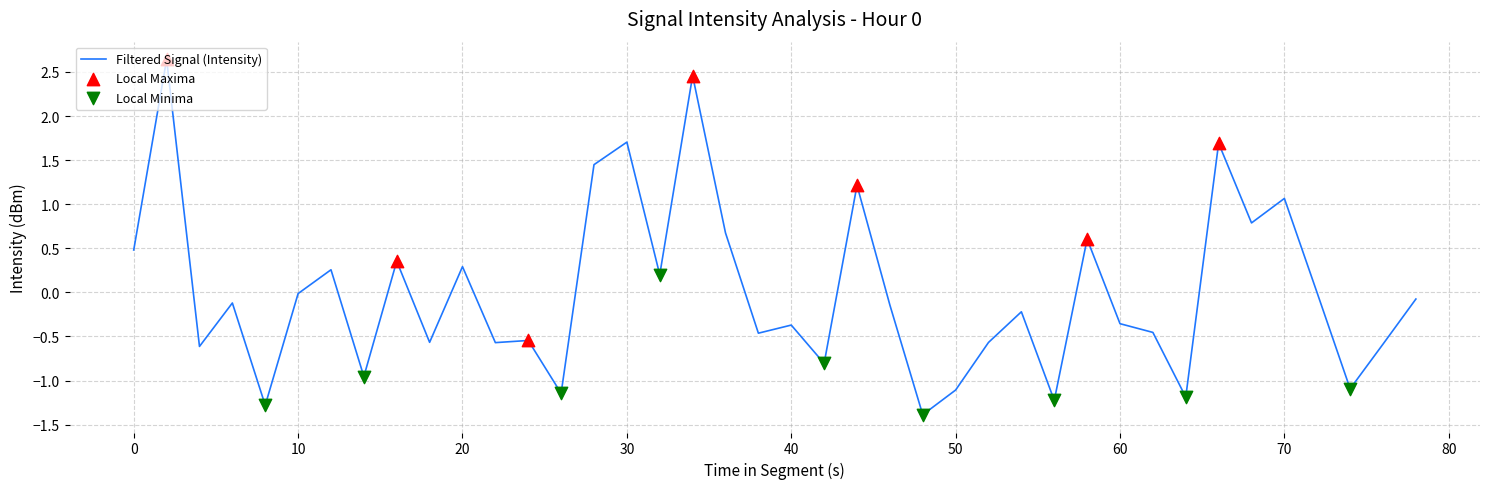

What is the maximum value shown in the chart?

2.6